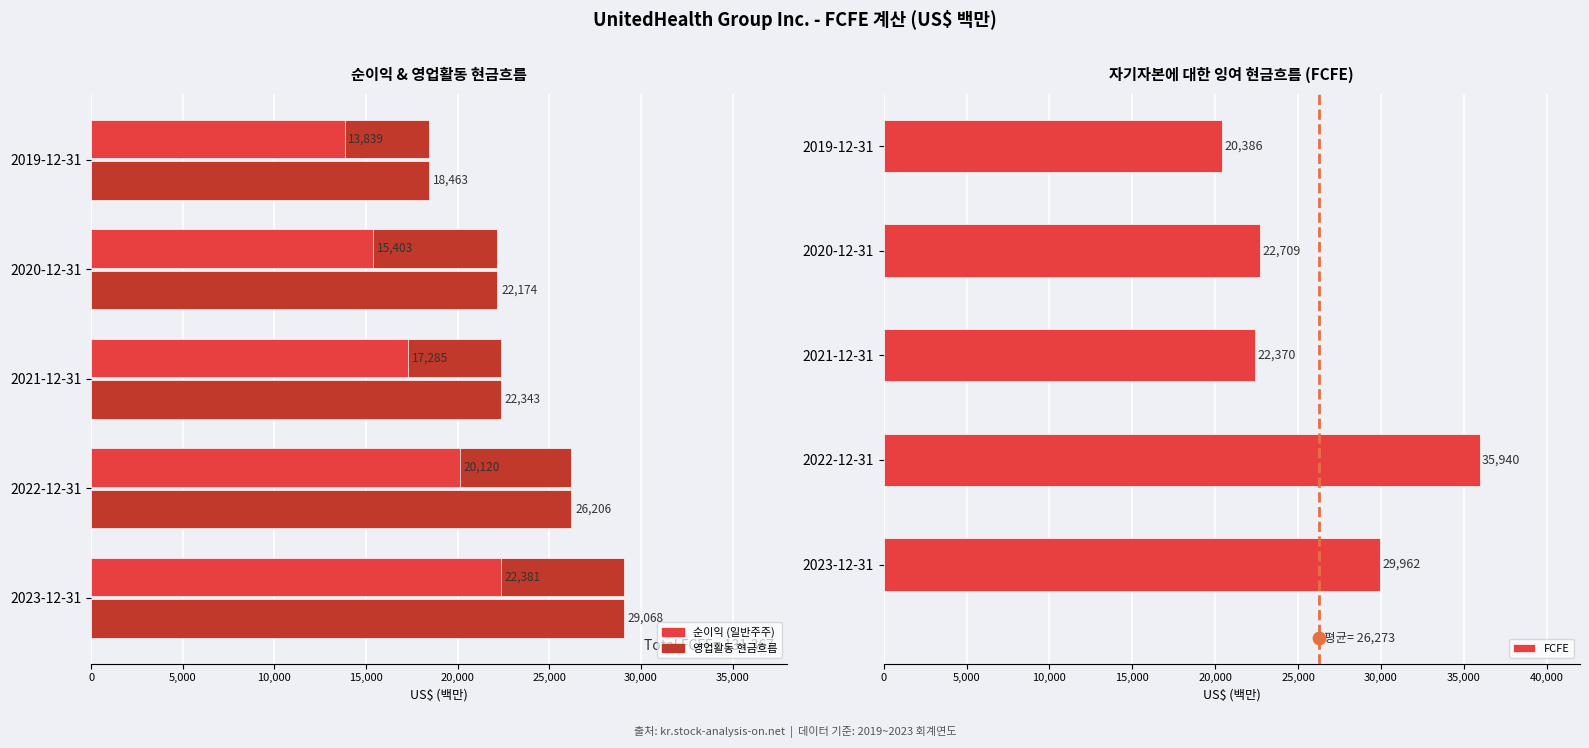

What are all the series names shown in the legend?

순이익 (일반주주), 영업활동 현금흐름, FCFE